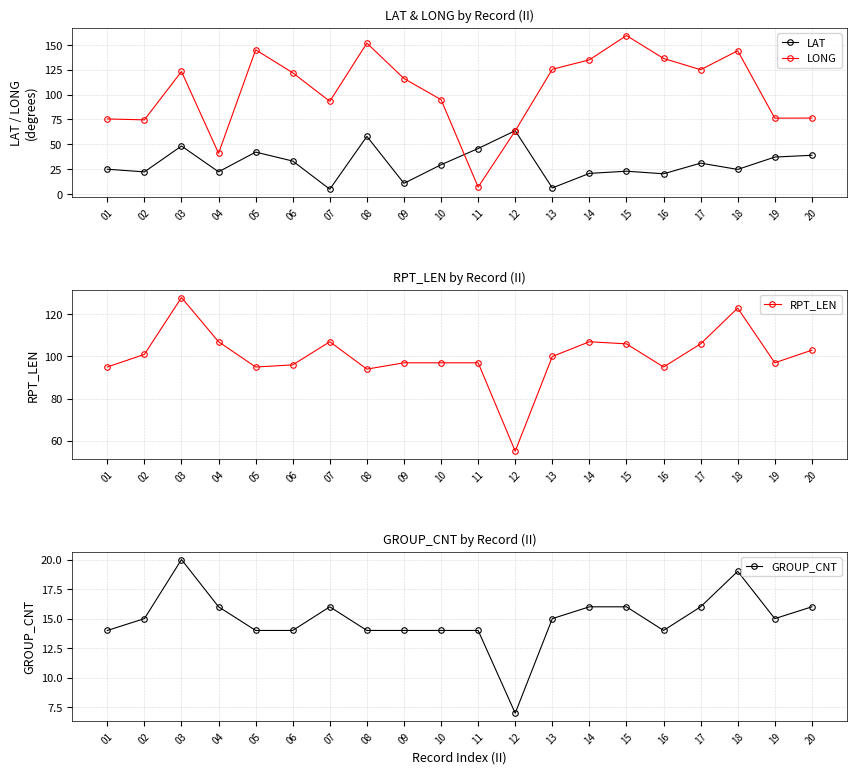

What is the approximate value of LAT at 01?

25.0